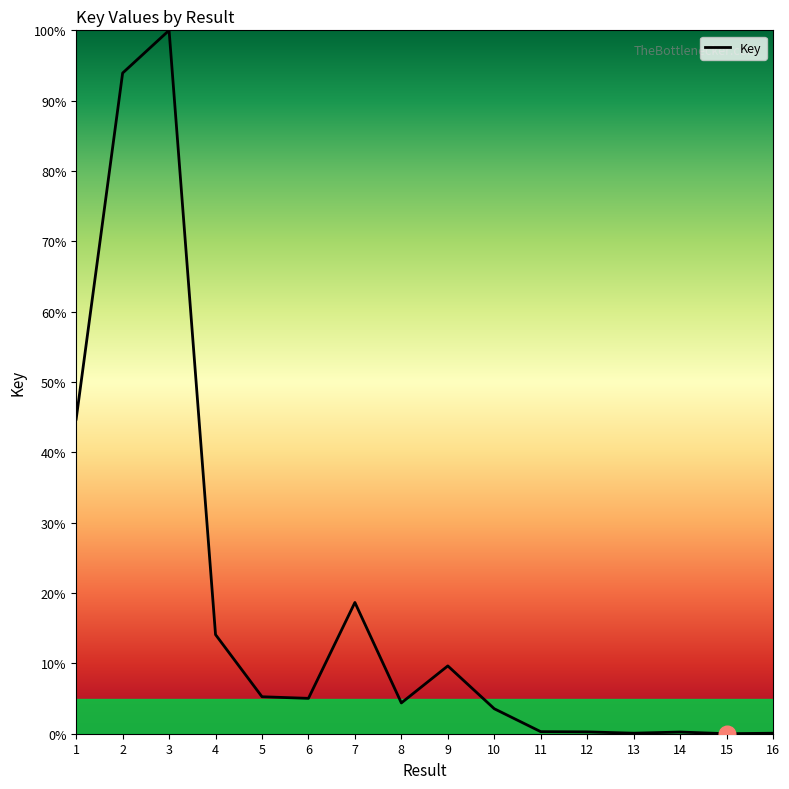

Which label corresponds to the largest value in the chart?

3